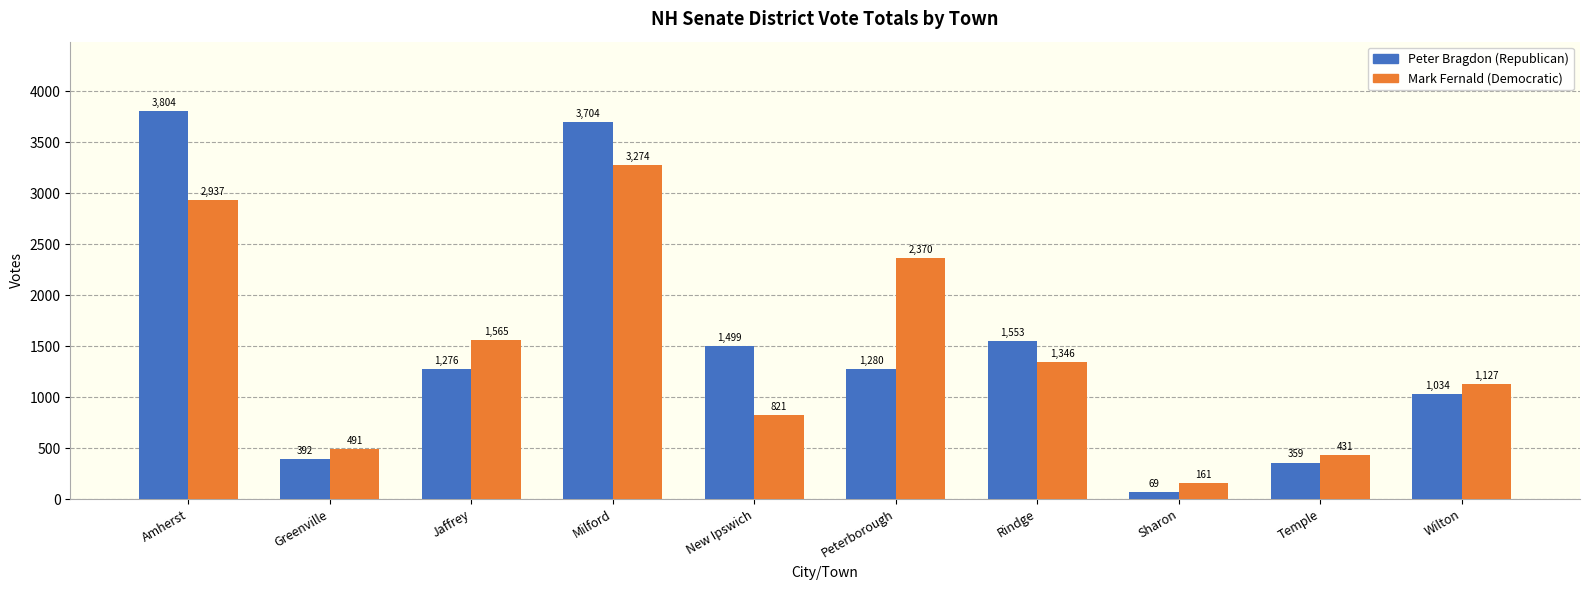

How many bars are there in each group?

2